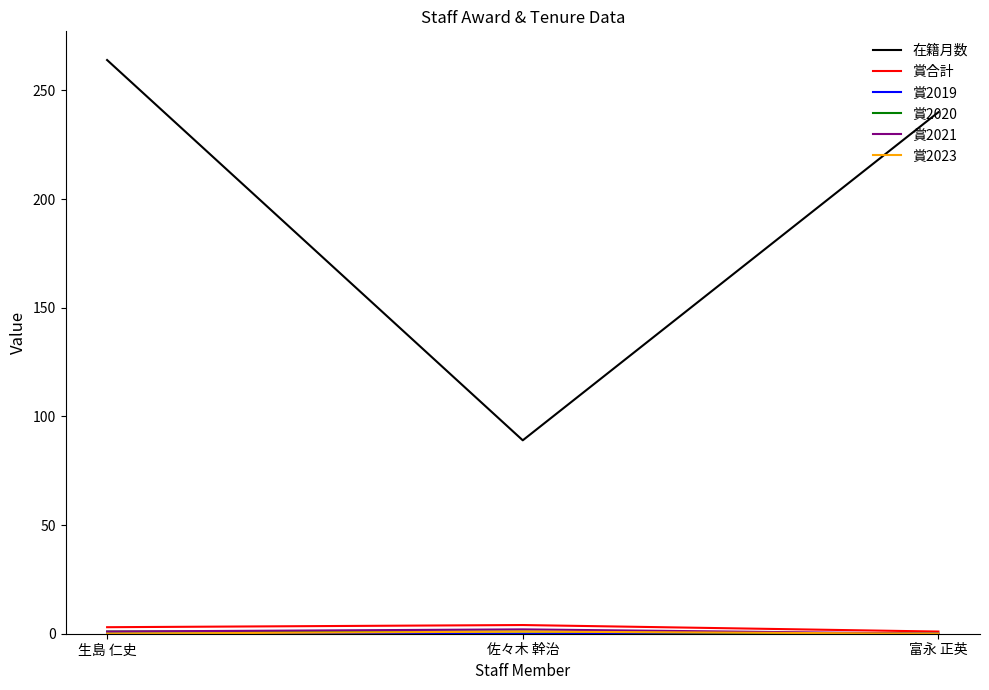

Between 生島 仁史 and 富永 正英, which series saw the biggest shift?

在籍月数